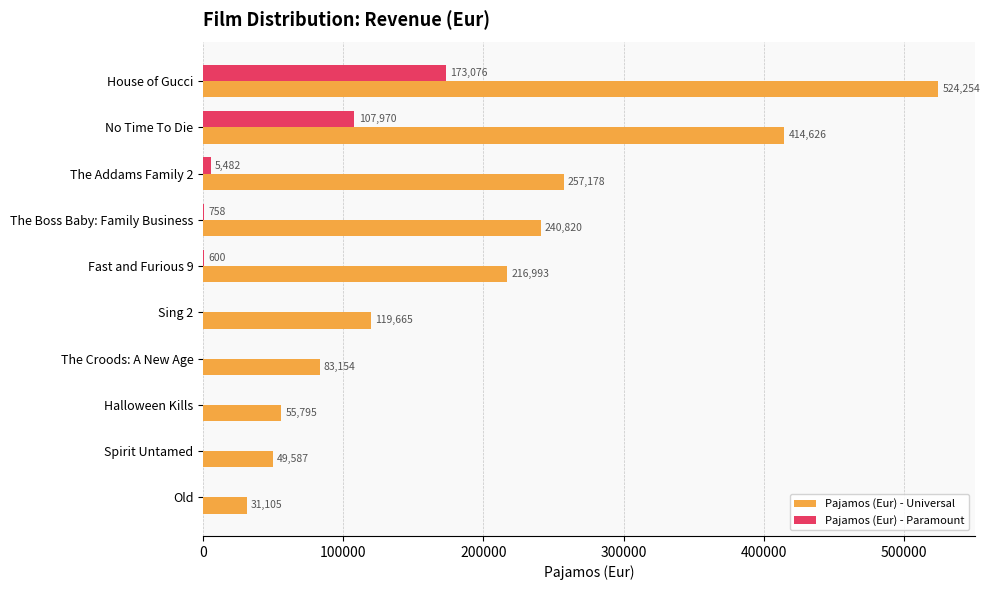

Which series changed the most between Halloween Kills and Old?

Pajamos (Eur) - Universal